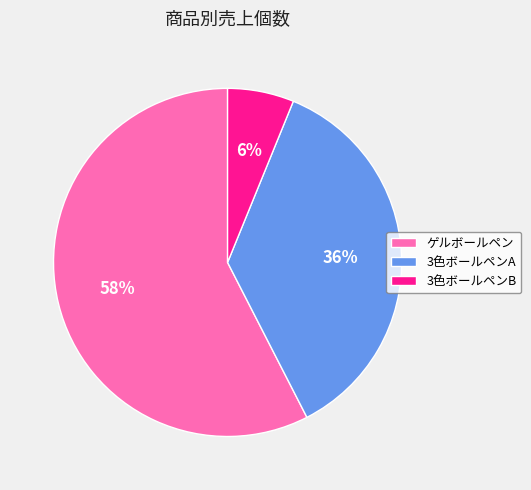

True or false: ゲルボールペン accounts for 58% of the total.

True